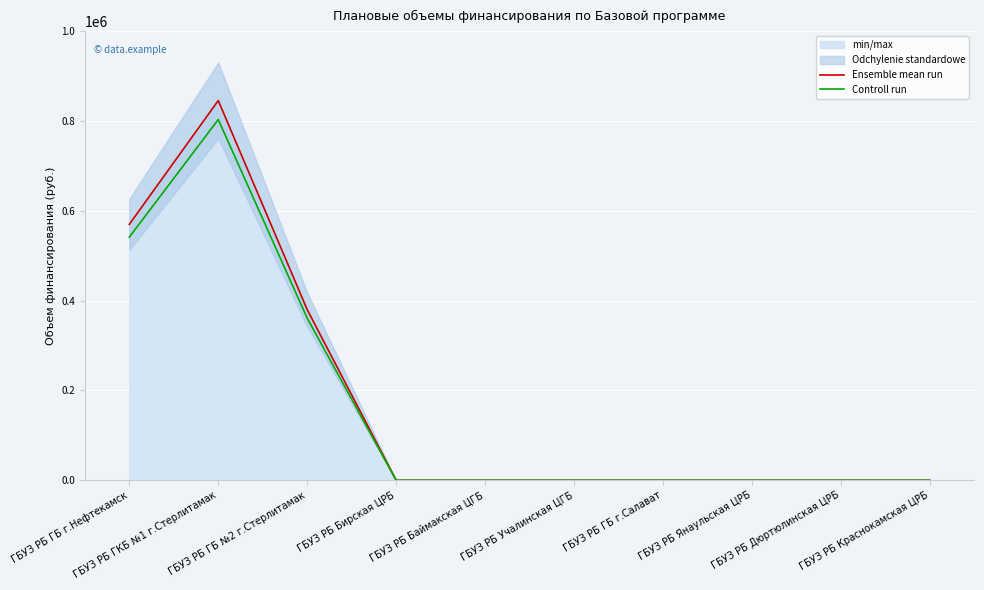

What is the label of the 8th point from the right?

ГБУЗ РБ ГБ №2 г.Стерлитамак